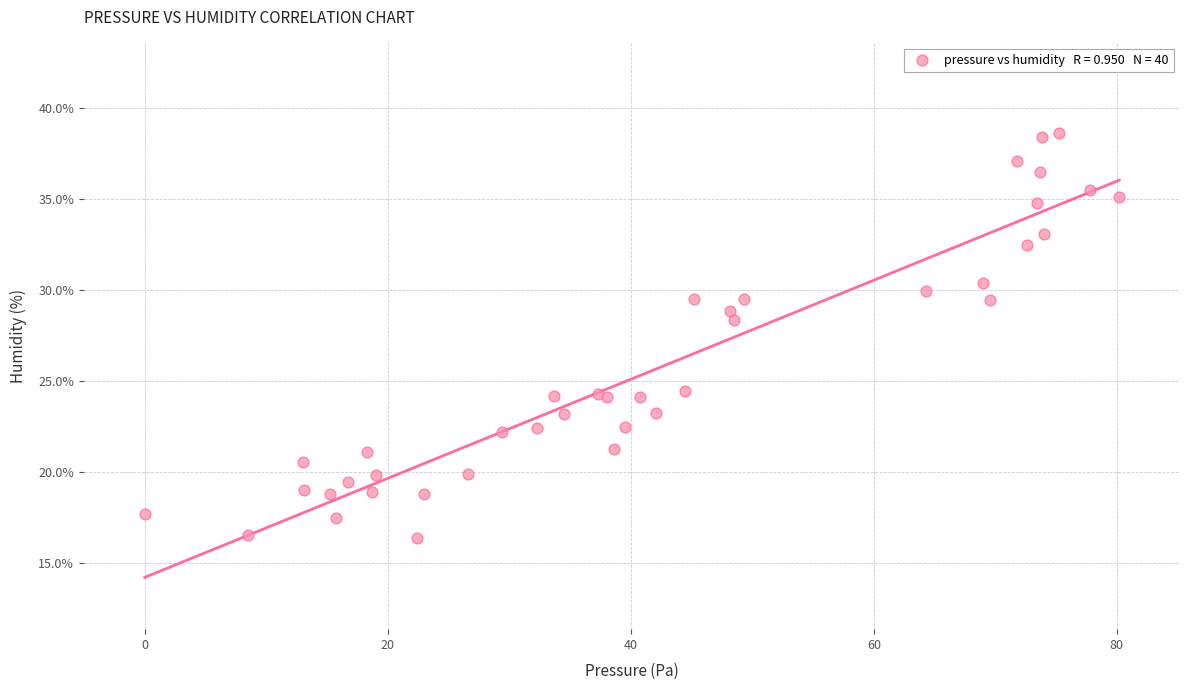

What Y value in the scatter plot is closest to 27?

28.4